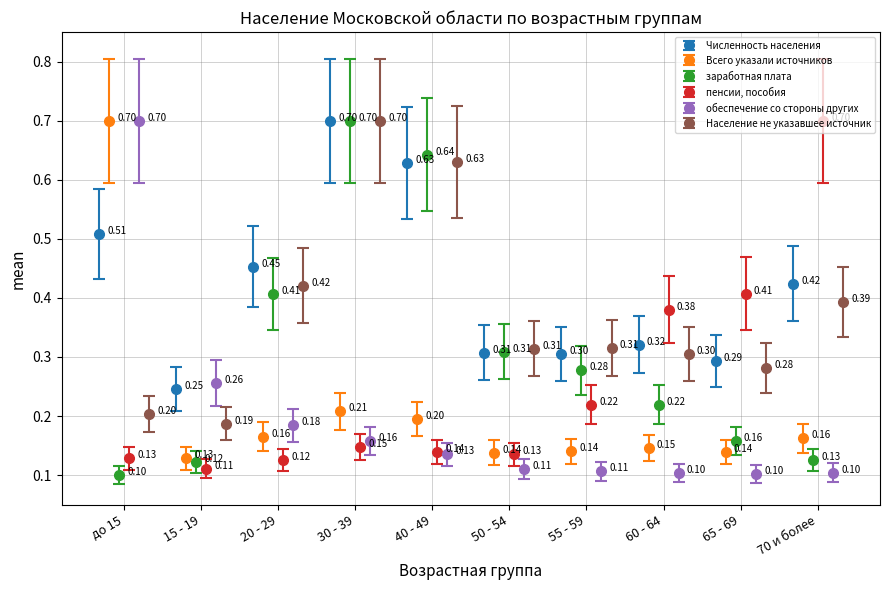

In Численность населения, how many points are lower than both neighbors (excluding endpoints)?

3